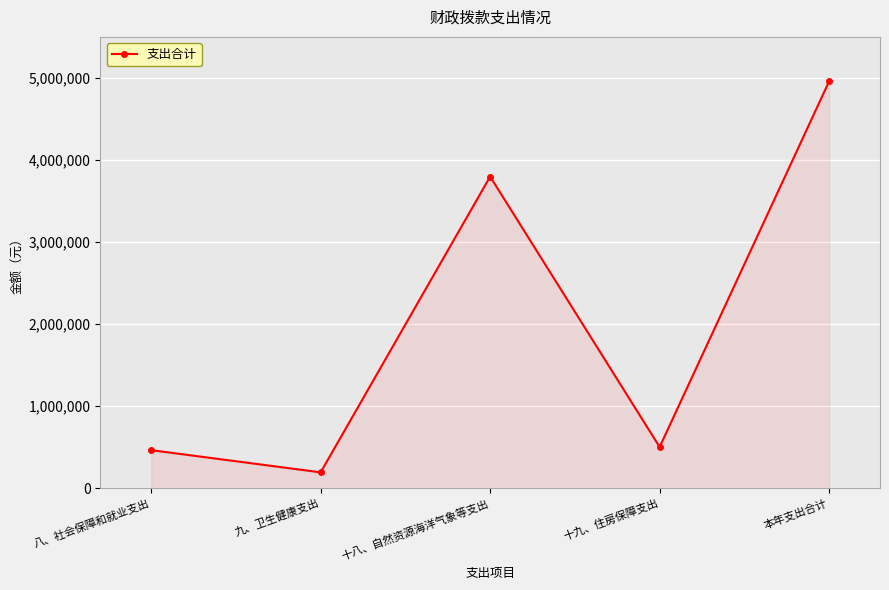

What is the greatest value displayed?

4959556.8